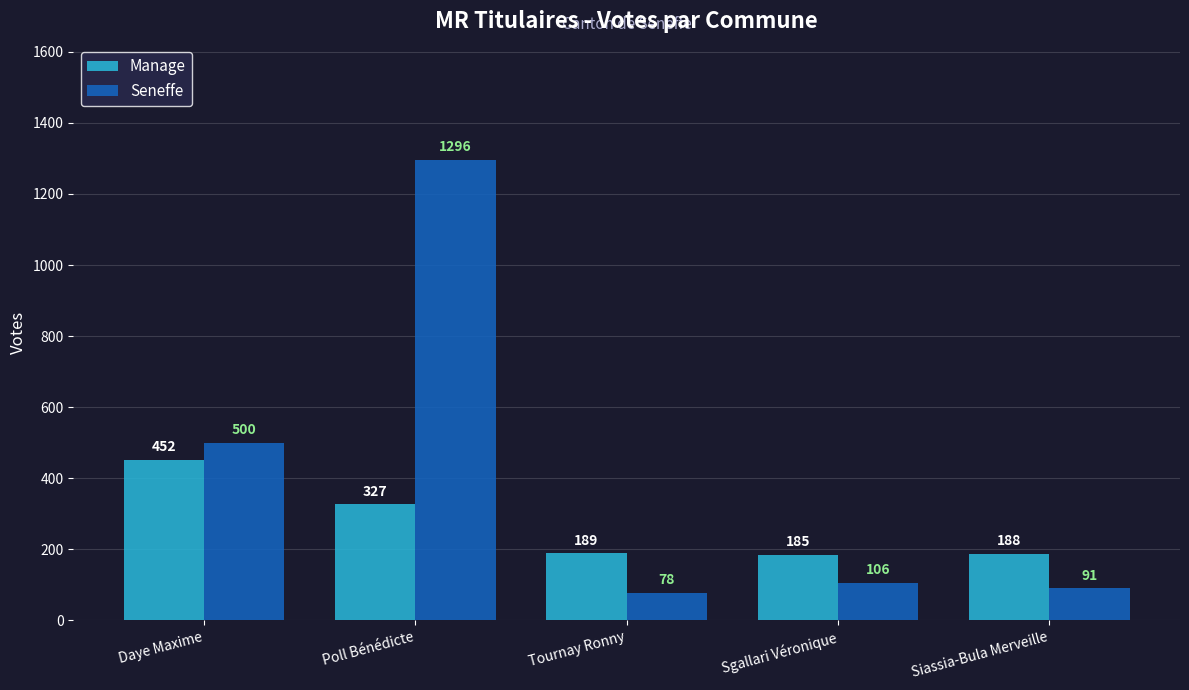

At which category is the sum across all series the highest?

Poll Bénédicte